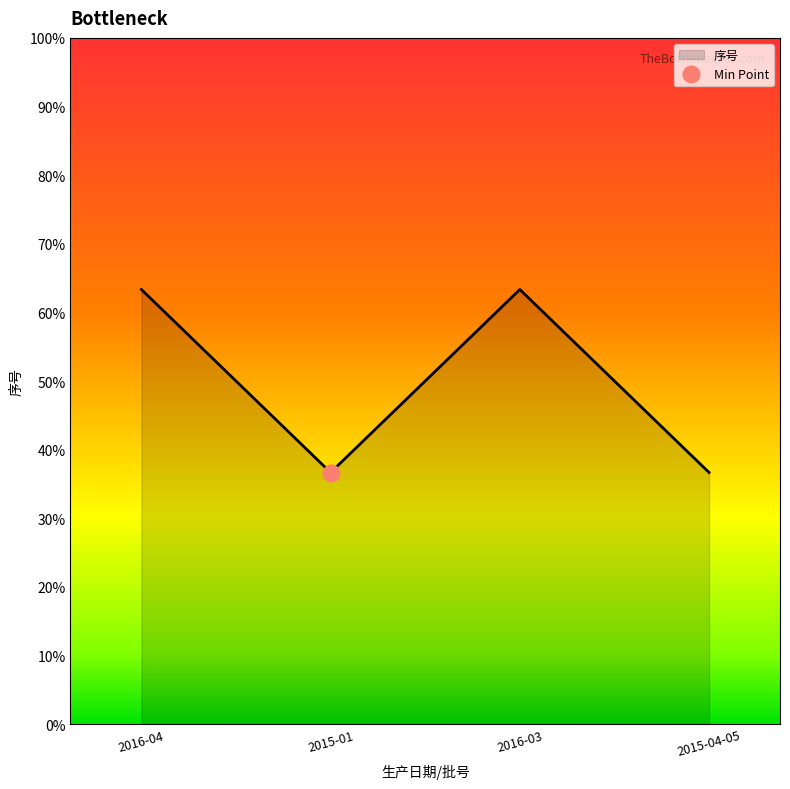

What is the label of the 4th point from the right?

2016-04